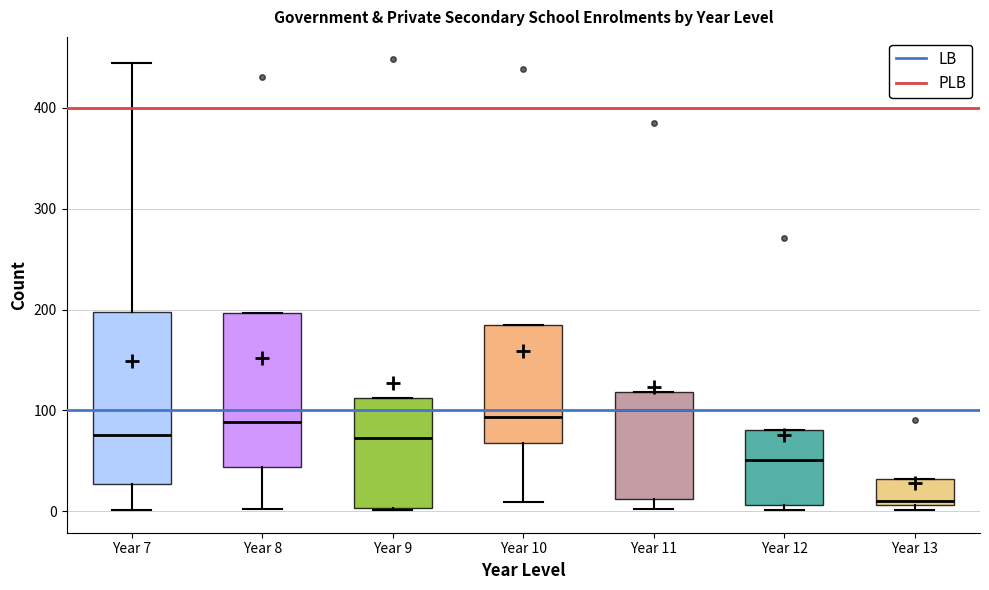

Which box's median line is the lowest?

Year 13